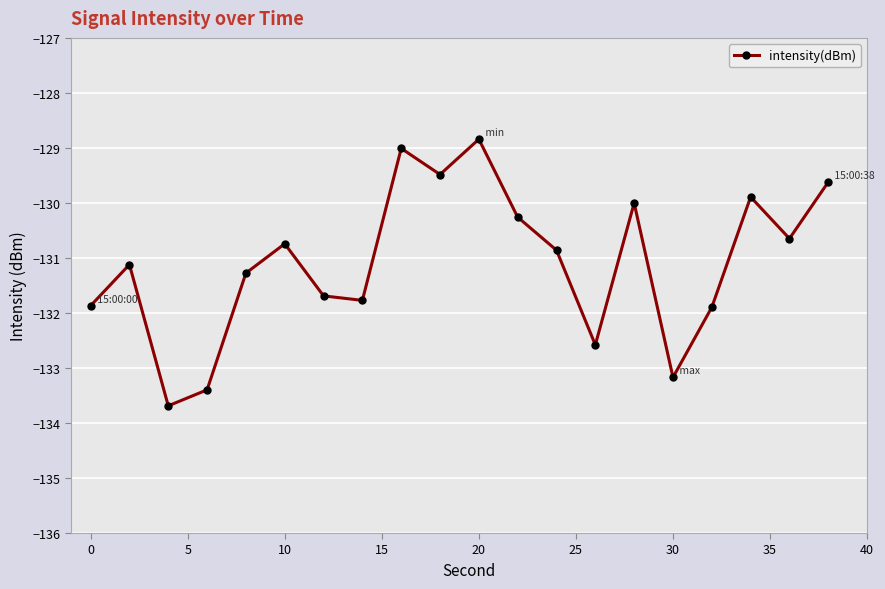

What is the sum of all values?

-2621.8